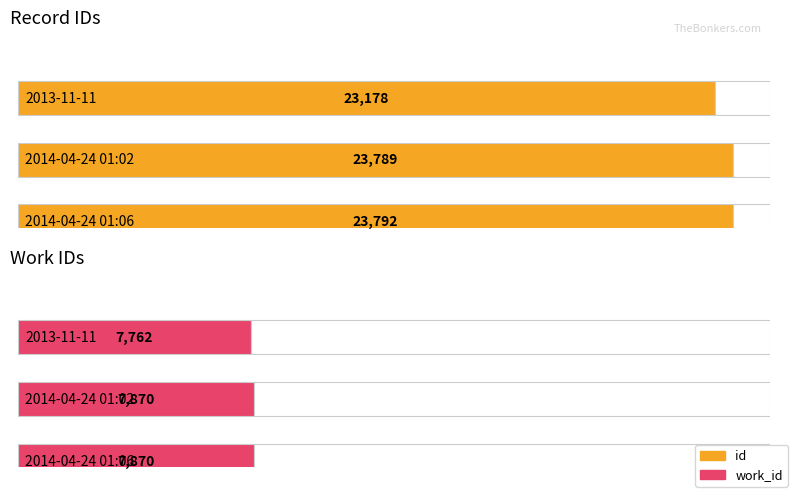

The value of id at 2014-04-24 01:02 is 23789. True or false?

True